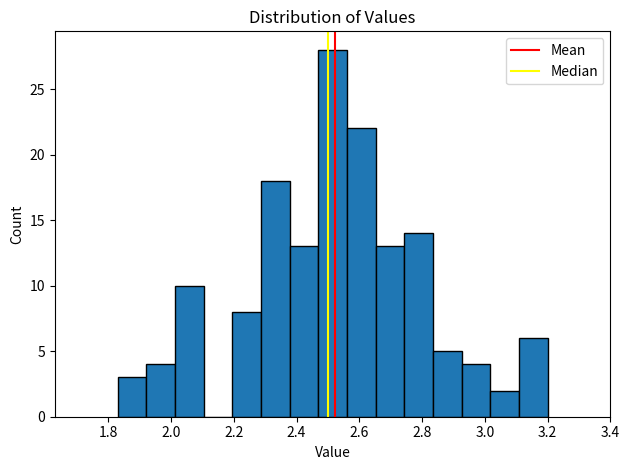

What is the height of the bar covering 3.10 to 3.20 on the x-axis? Neither the bar edges nor the heights are printed on the chart, so give them approximately, as read against the axes.

6